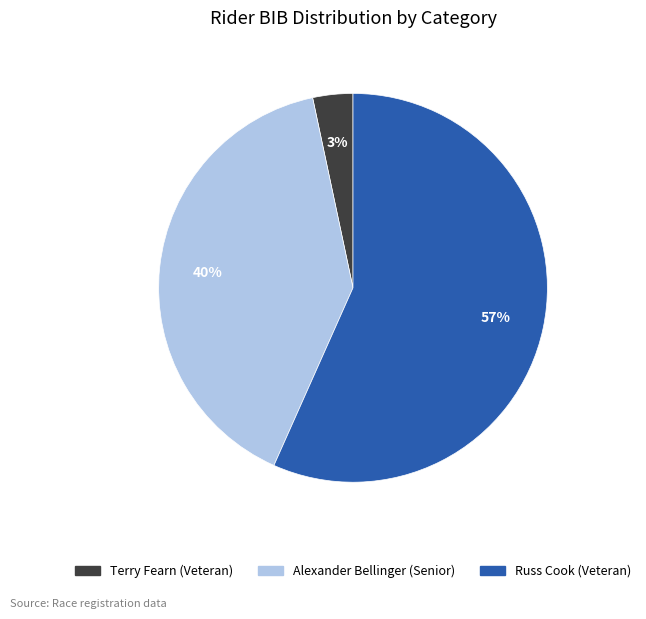

What percentage is the Alexander Bellinger (Senior) slice, to the nearest percent?

40%